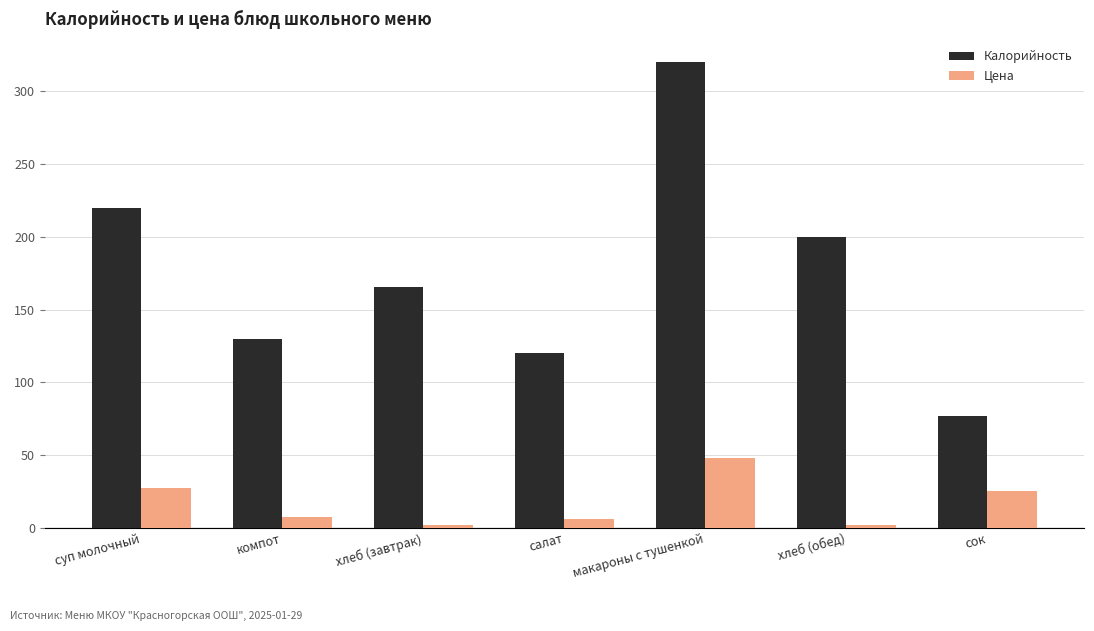

Which category has the highest value in the Цена series?

макароны с тушенкой